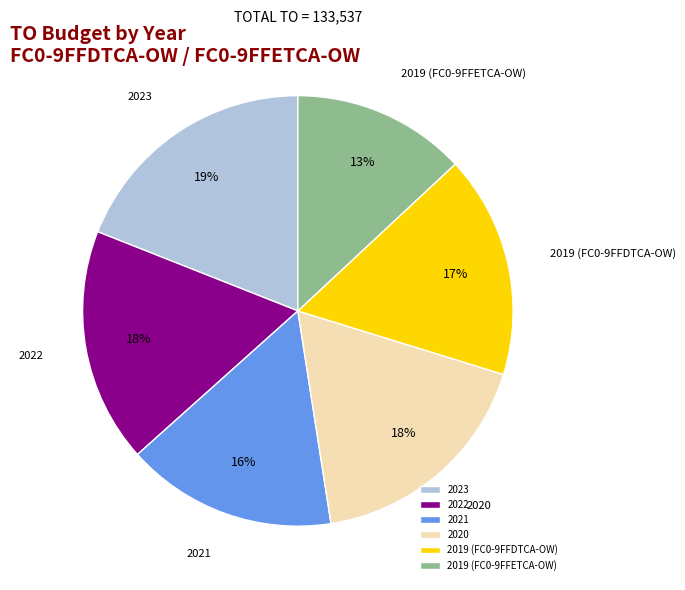

To the nearest percent, what is the difference between the largest and smallest slice percentages?

6%